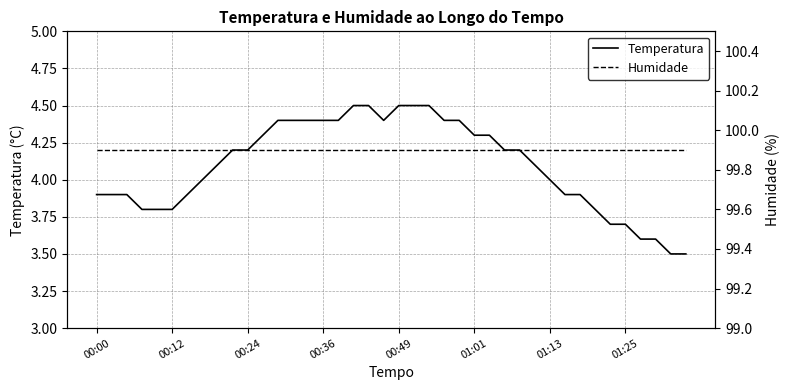

Which series has the largest total across all categories?

Humidade